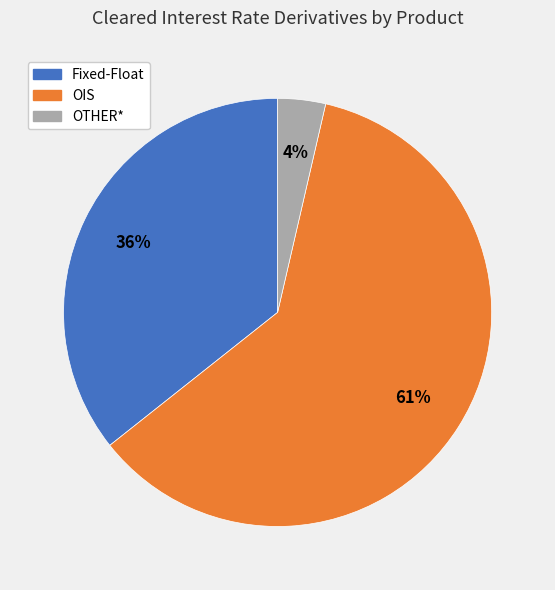

Combined, do OIS and OTHER* account for over 50%?

Yes